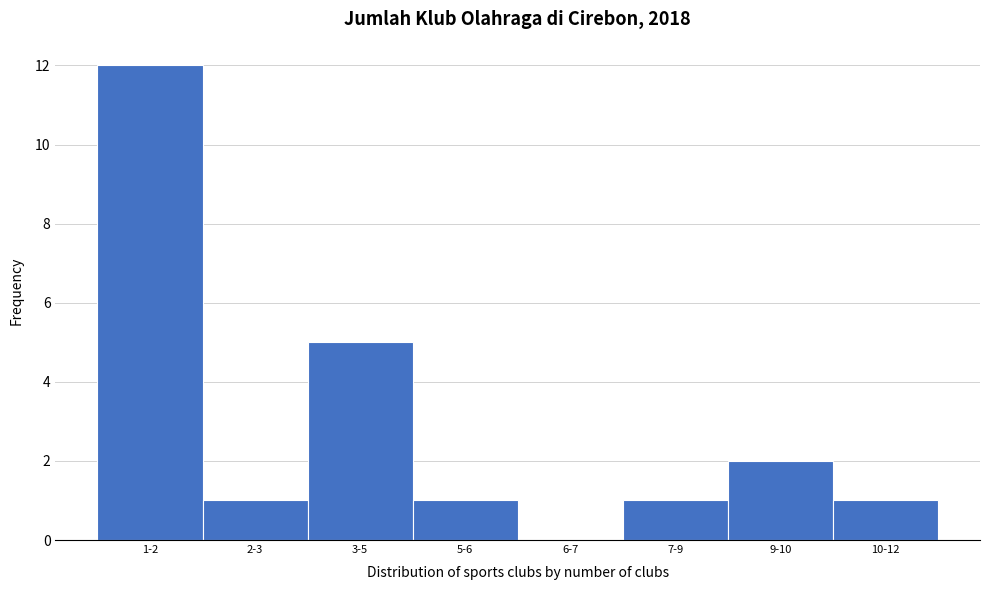

Reading right to left, extract all data points from this chart.

10-12=1	9-10=2	7-9=1	6-7=0	5-6=1	3-5=5	2-3=1	1-2=12